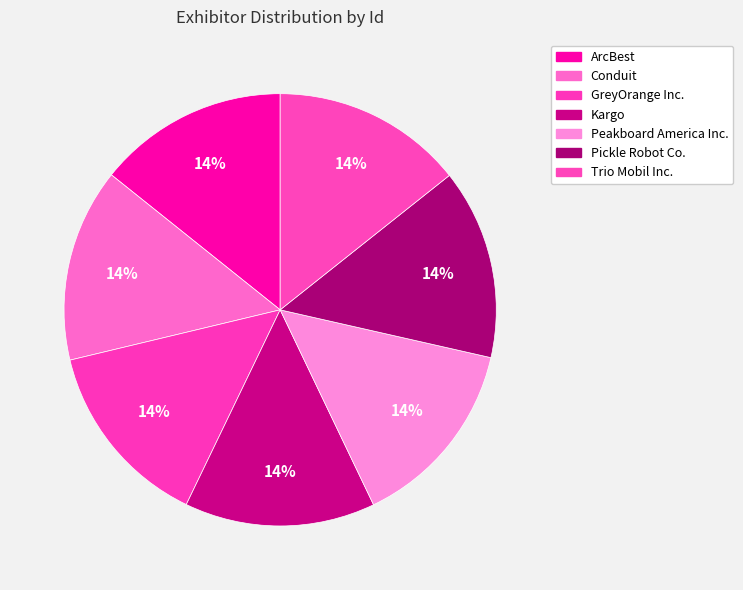

The Peakboard America Inc. slice represents 14% of the pie. True or false?

True